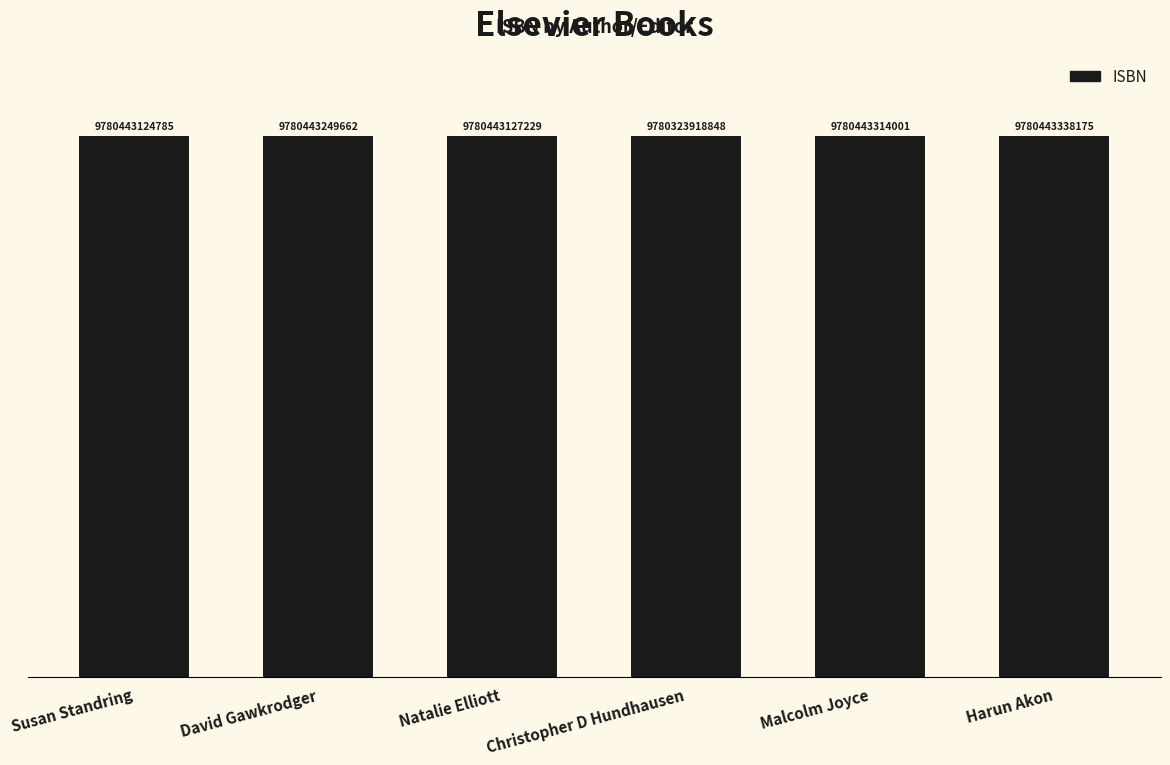

List the labels in order of value, smallest first.

Christopher D Hundhausen, Susan Standring, Natalie Elliott, David Gawkrodger, Malcolm Joyce, Harun Akon